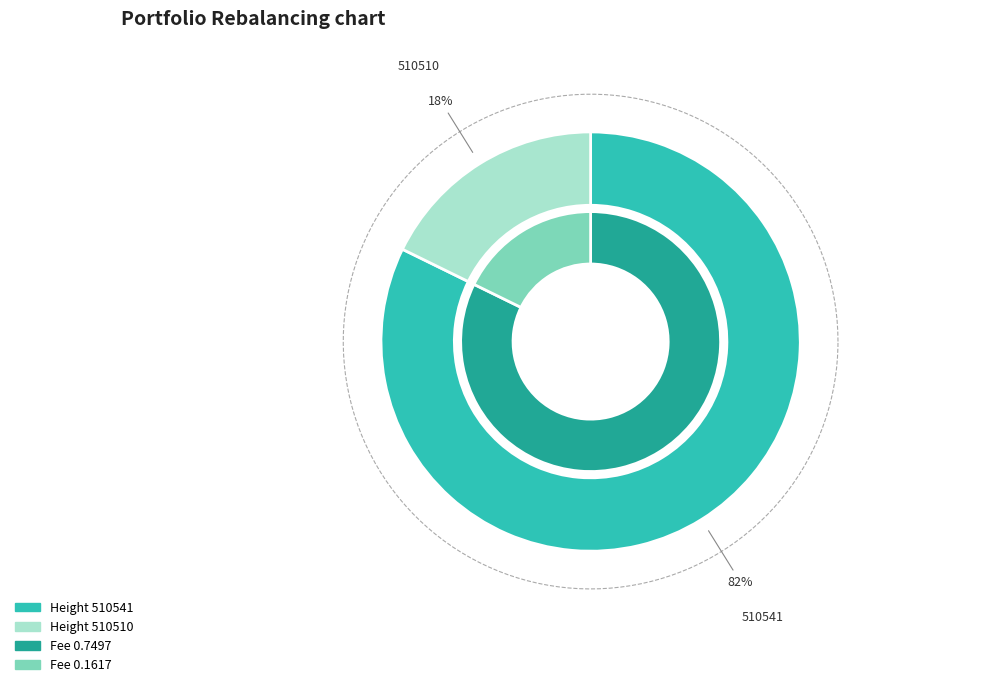

Rank the categories by value from highest to lowest.

510541, 510510